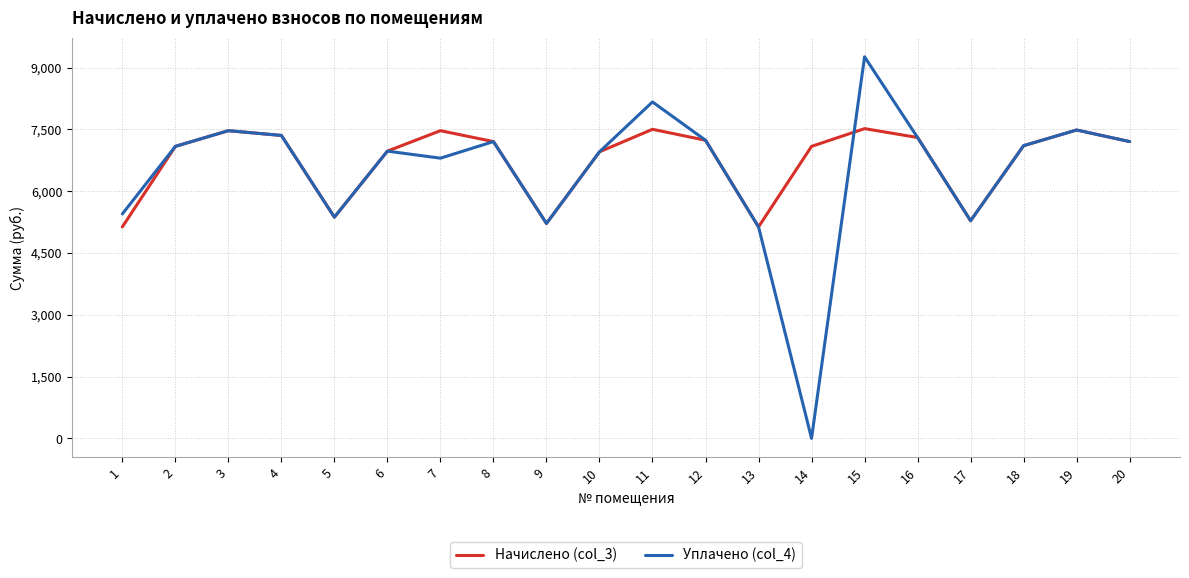

Where does the Начислено (col_3) series first go above 7203?

3